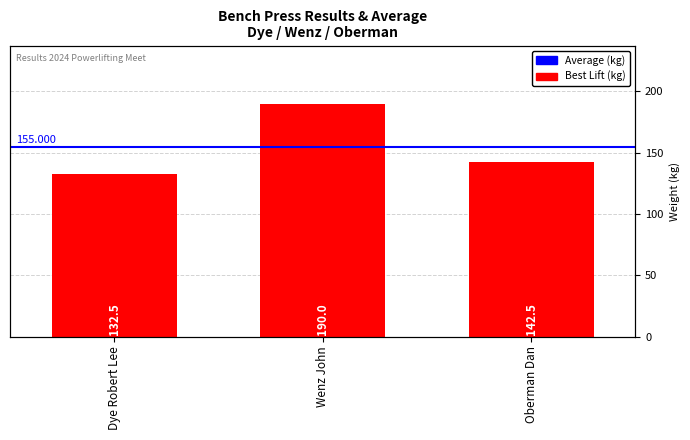

How many values are below 142?

1